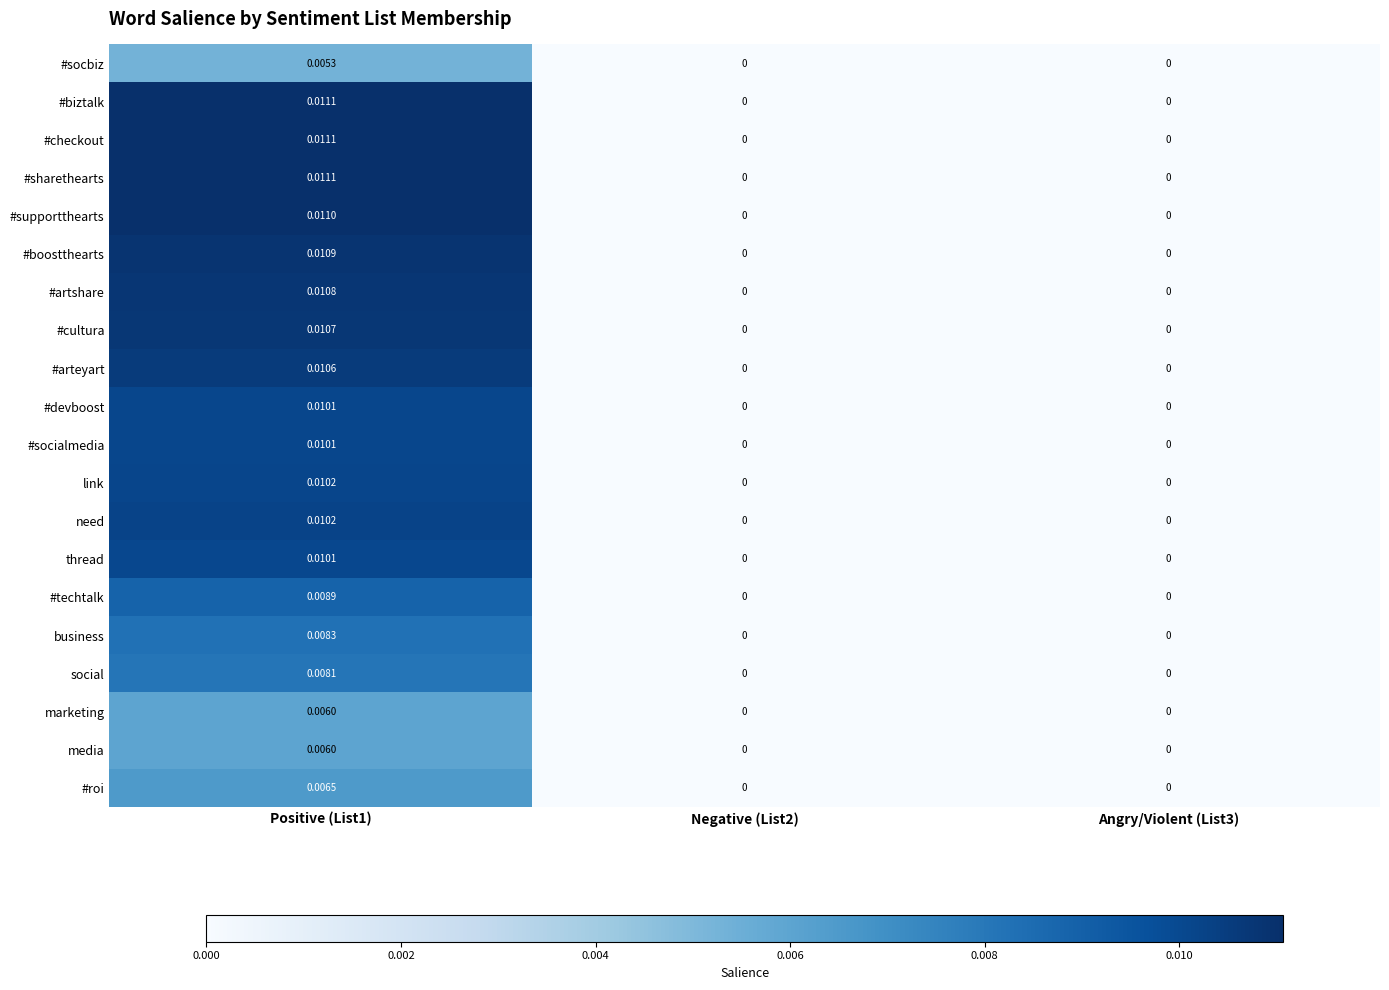

Which series has the largest total across all categories?

#biztalk